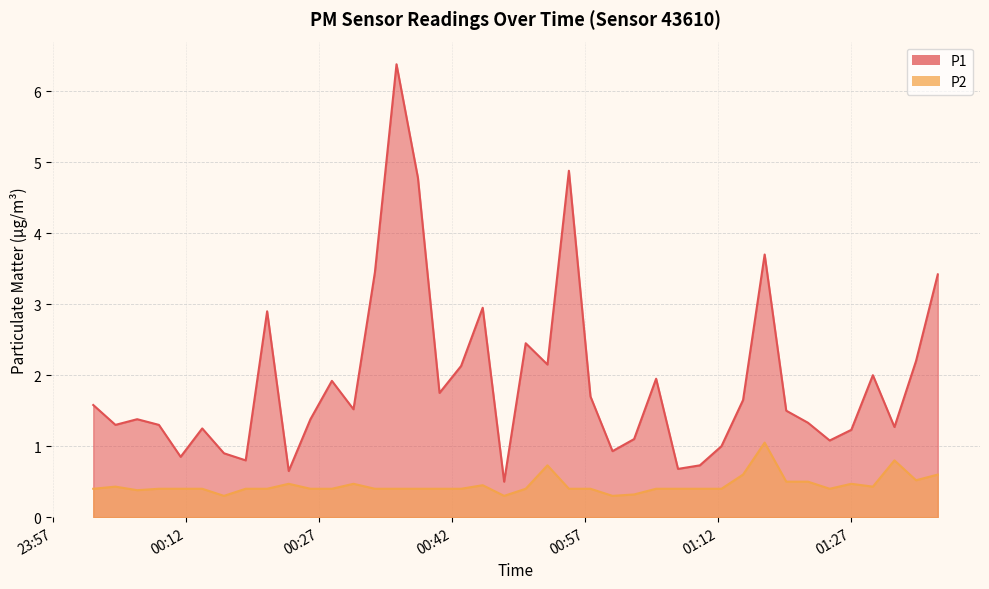

True or false: P2 and P1 cross at least once.

False